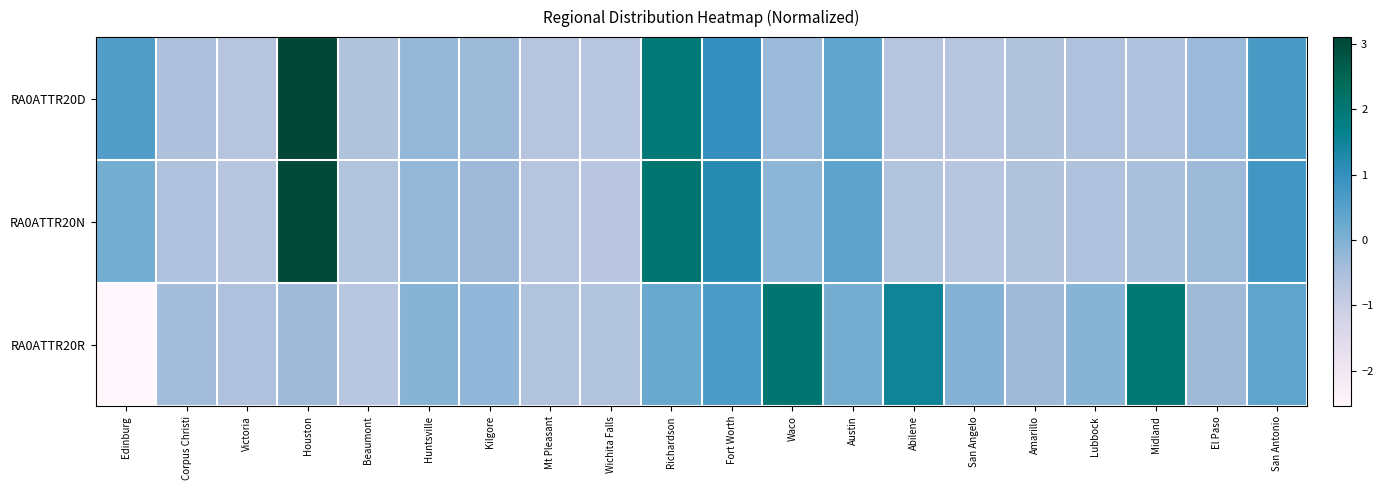

What is the minimum value shown in the chart?

-2.5